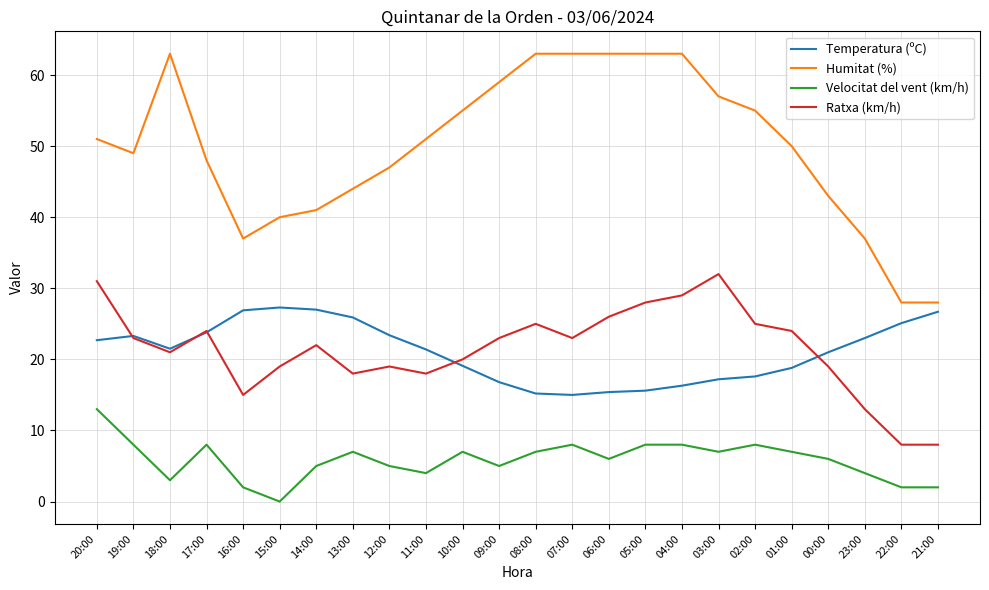

What are all the series names shown in the legend?

Temperatura (ºC), Humitat (%), Velocitat del vent (km/h), Ratxa (km/h)